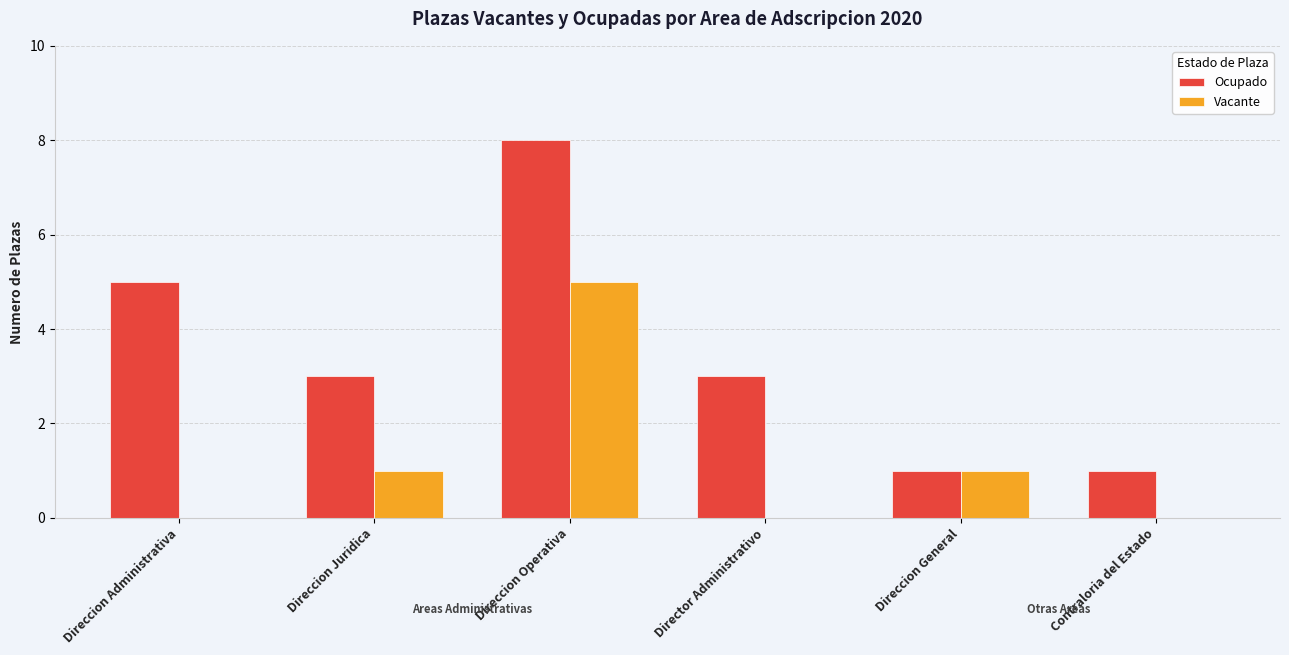

What is the highest value of the Vacante series?

5